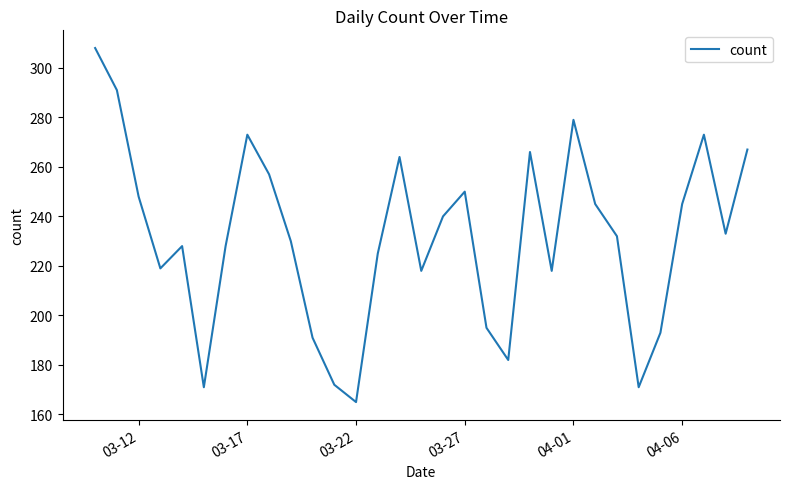

What is the smallest value displayed?

165